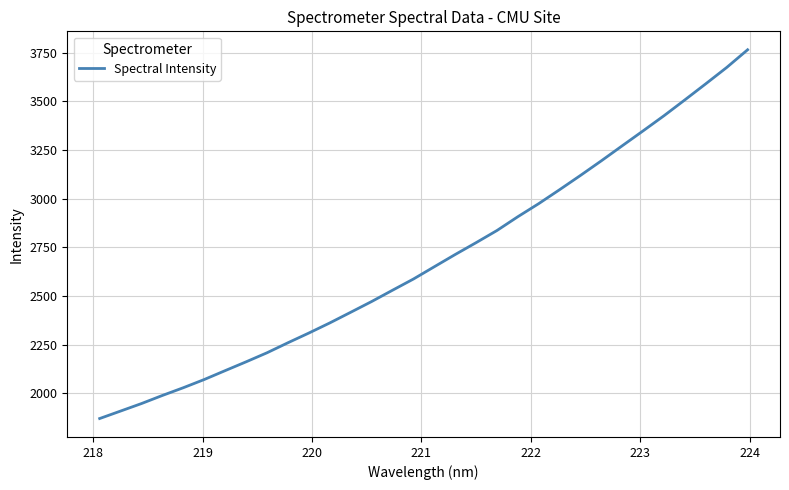

What is the smallest value displayed?

1870.9